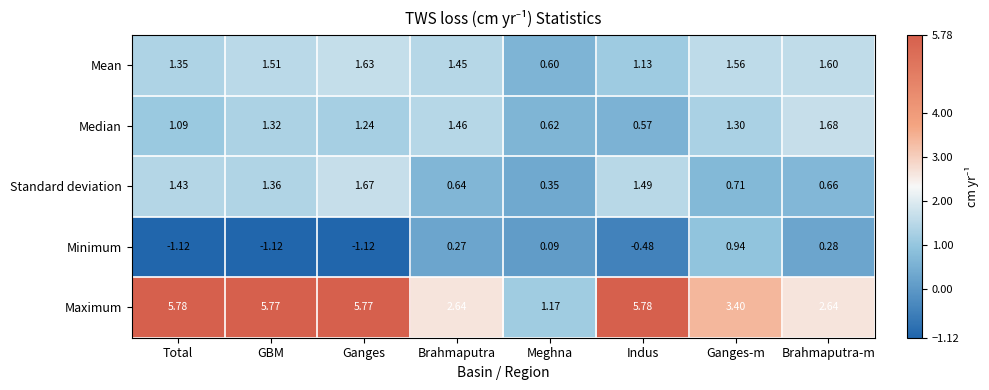

At which category is the sum across all series the highest?

Ganges